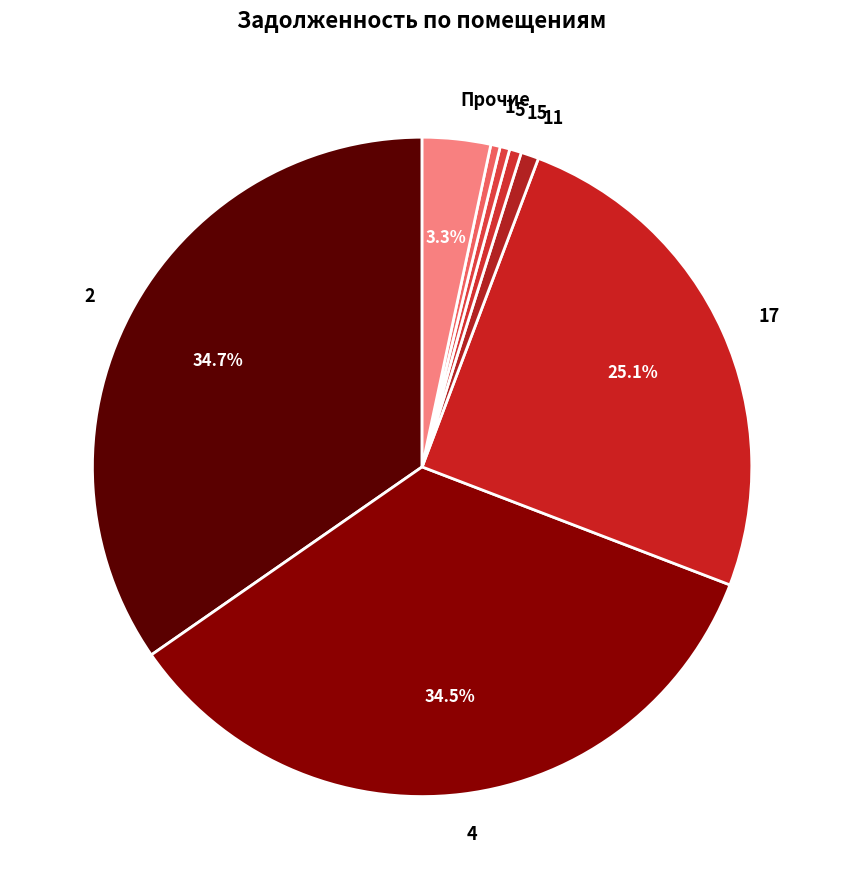

Does 5 account for over 50% of the chart?

No